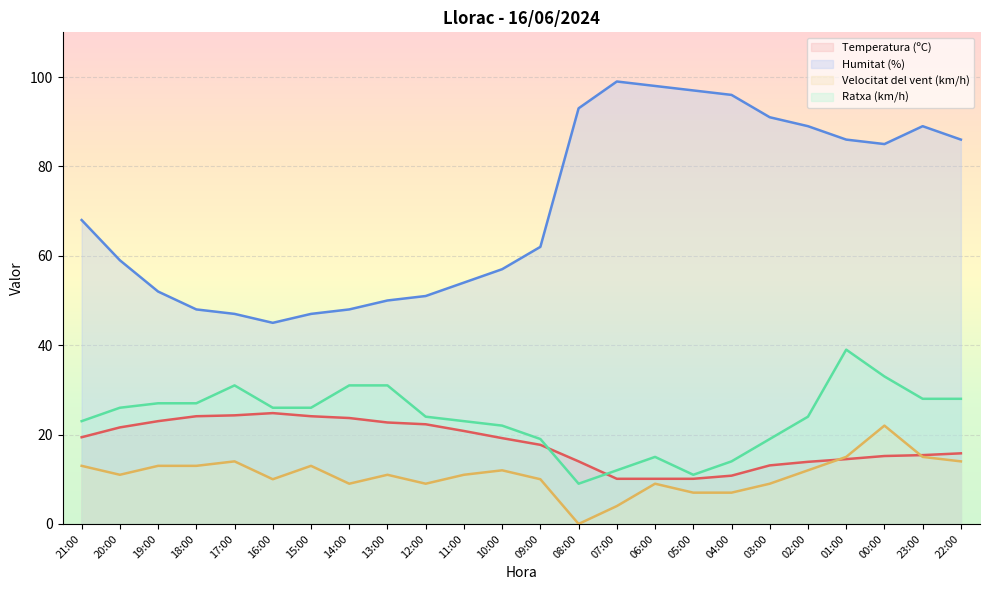

Which series has the widest spread of values?

Humitat (%)